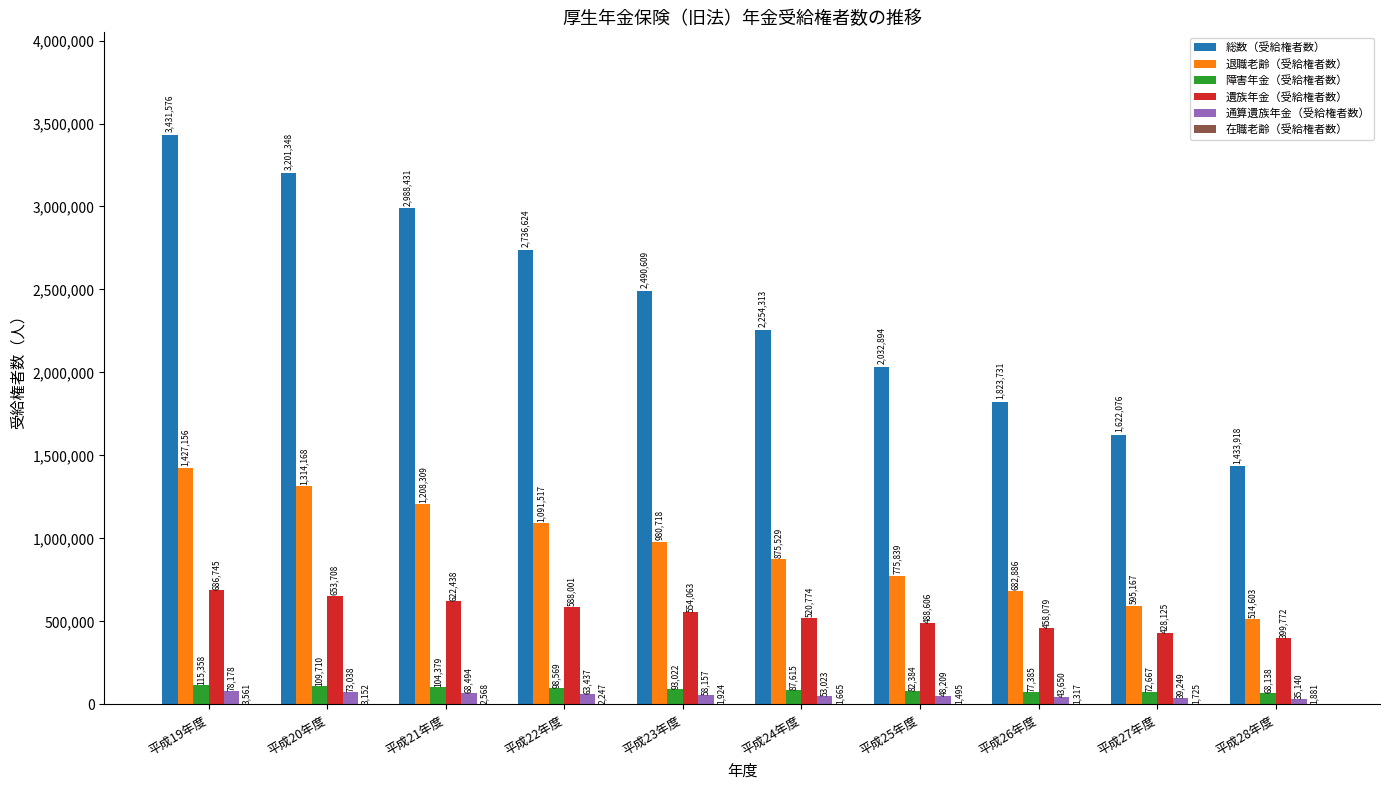

How many groups of bars are there?

10